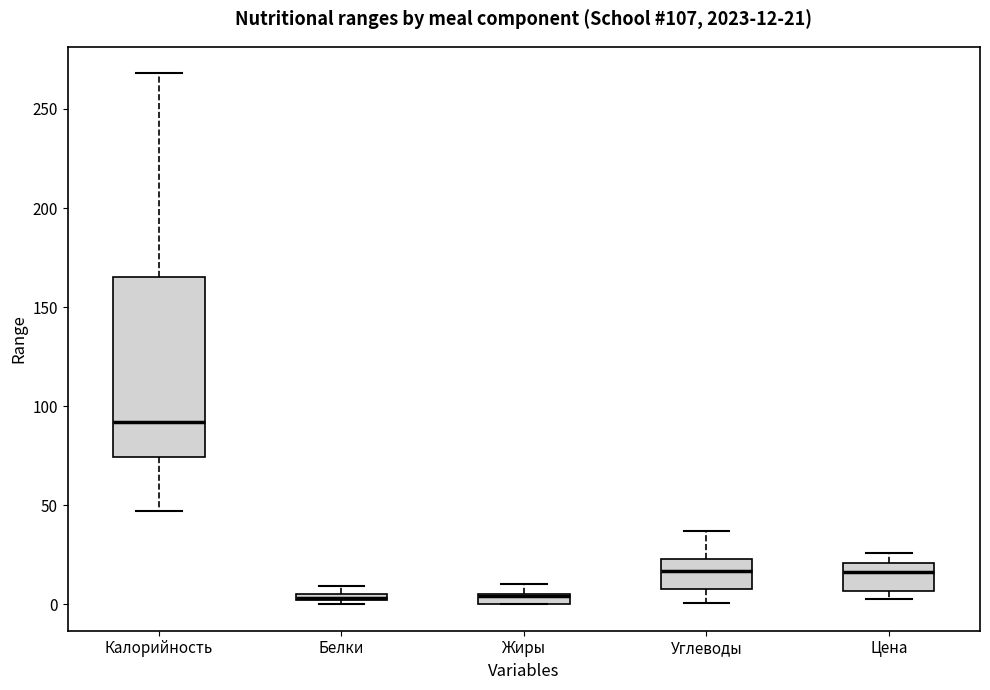

Comparing the boxes themselves (not the whiskers), which one is the tallest?

Калорийность